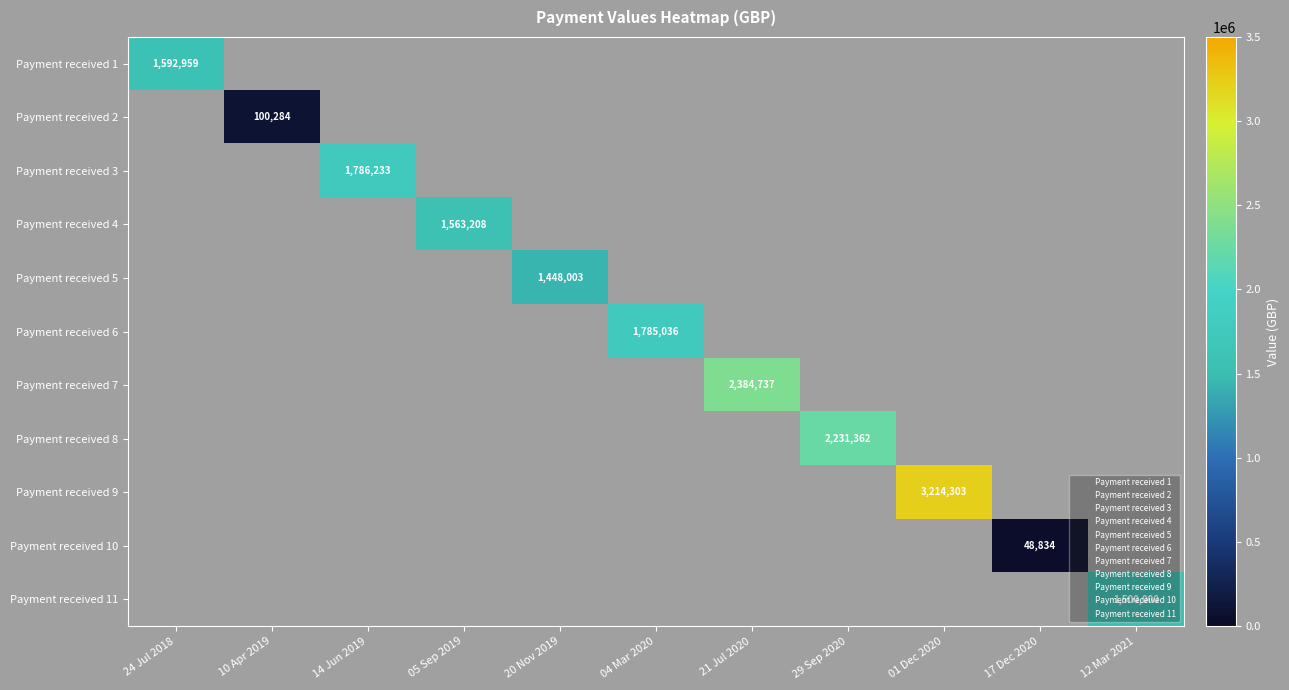

Which series has the largest range (max minus min)?

Payment received 1